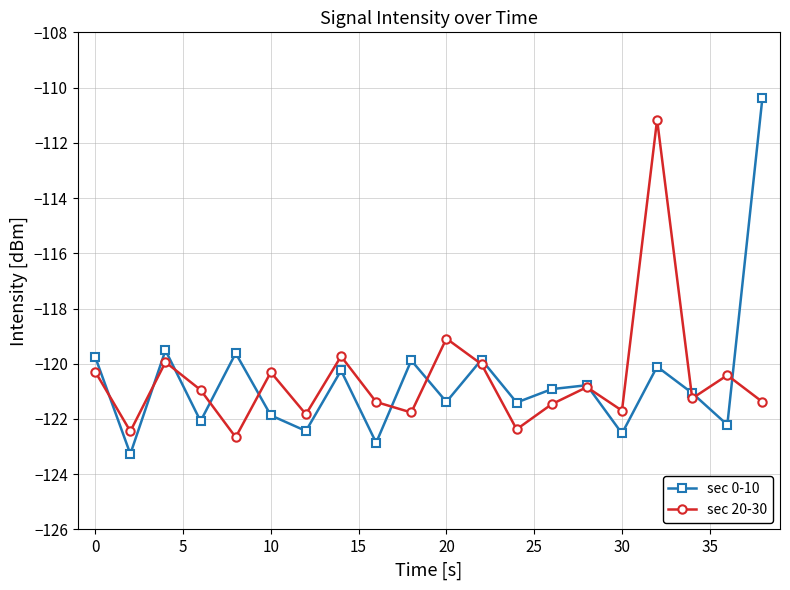

What is the value of the sec 0-10 point at the 9th from the left?

-122.9